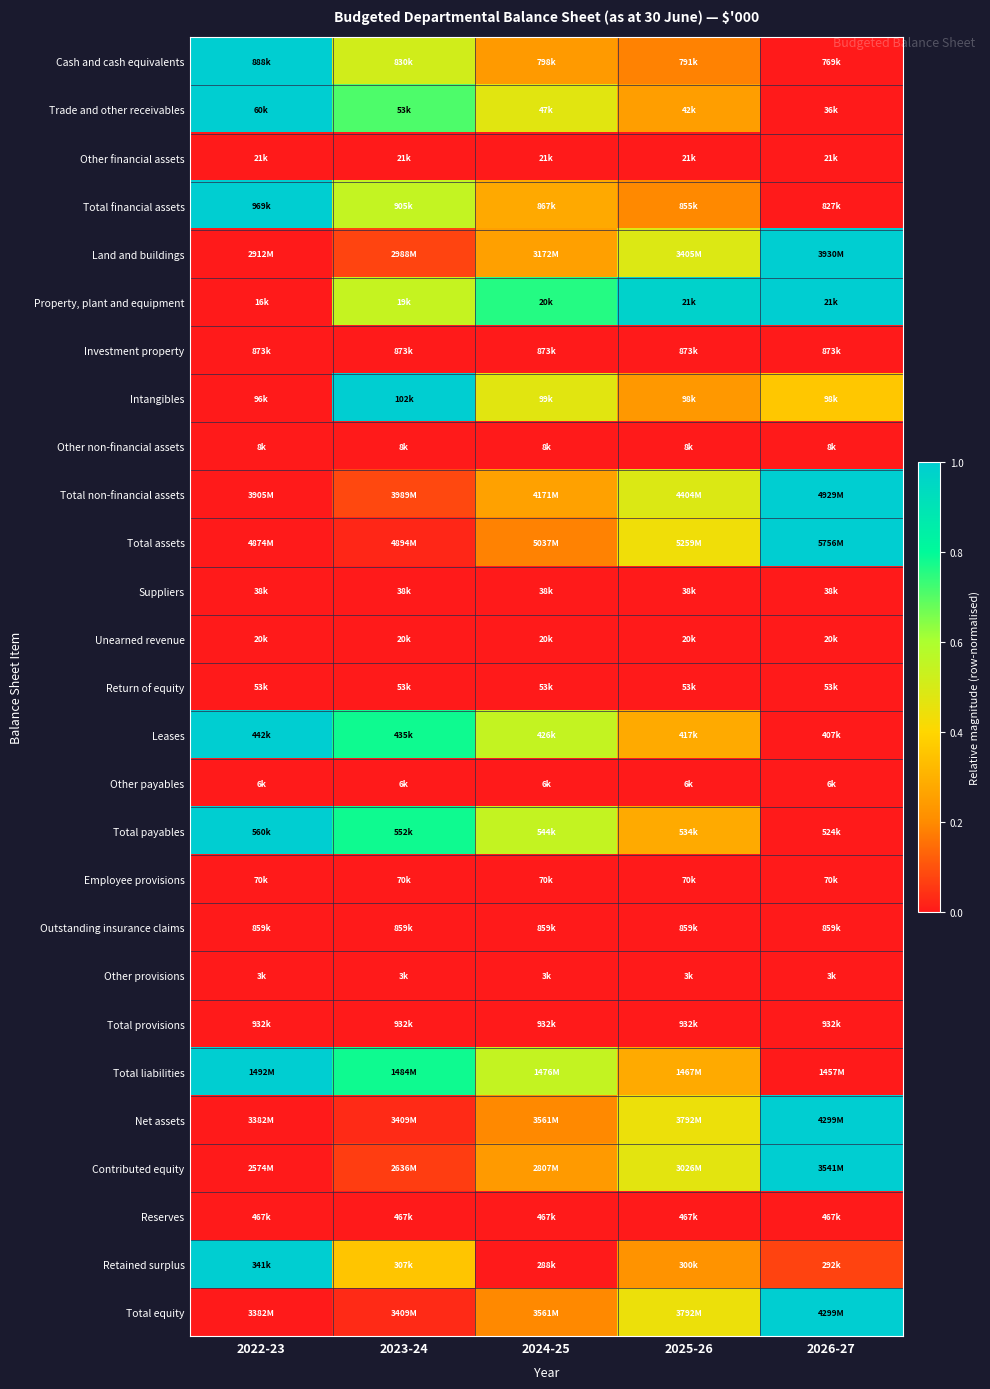

Between 2025-26 and 2026-27, which is larger?

2025-26